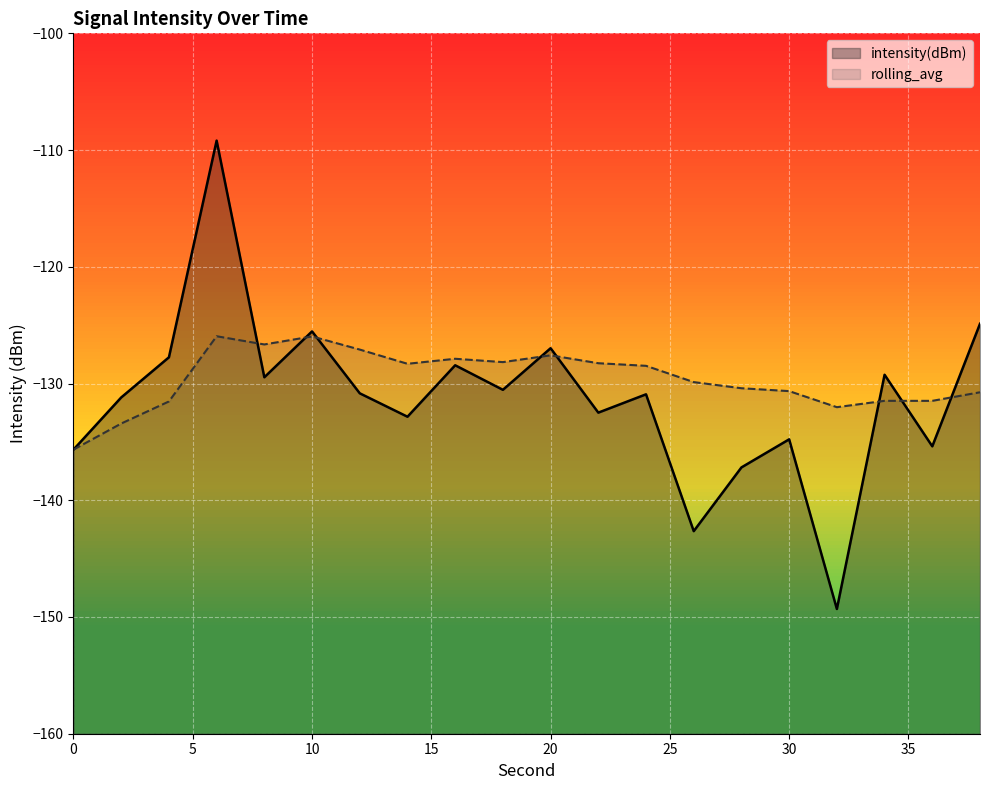

What is the difference between the intensity(dBm) values at 20 and 14?

5.9